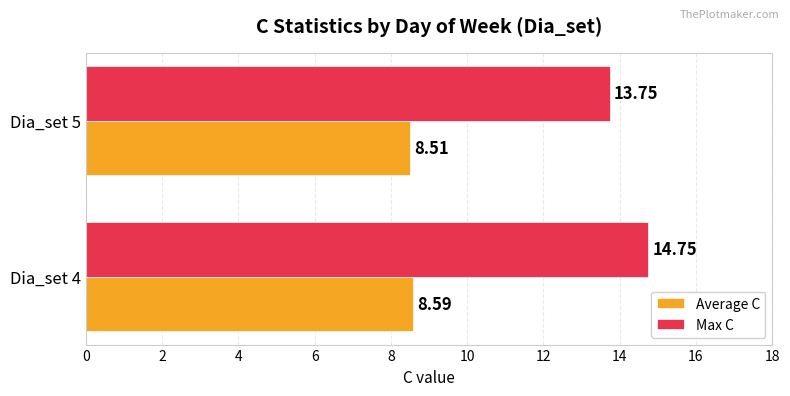

Which series has the largest total across all categories?

Max C